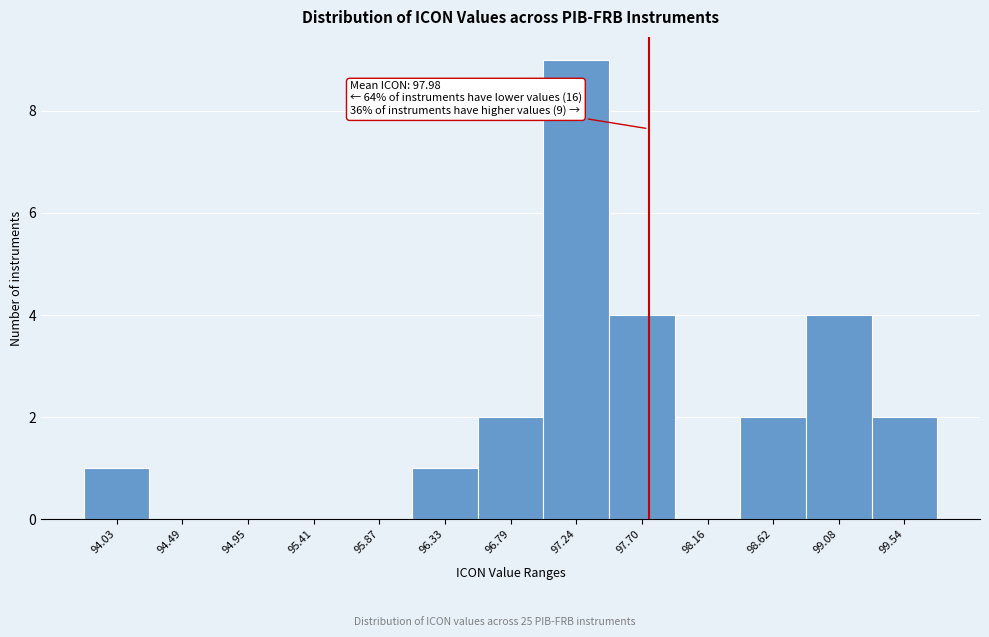

Reading left to right, transcribe all the data shown in this chart.

94.03=1	94.49=0	94.95=0	95.41=0	95.87=0	96.33=1	96.79=2	97.24=9	97.70=4	98.16=0	98.62=2	99.08=4	99.54=2